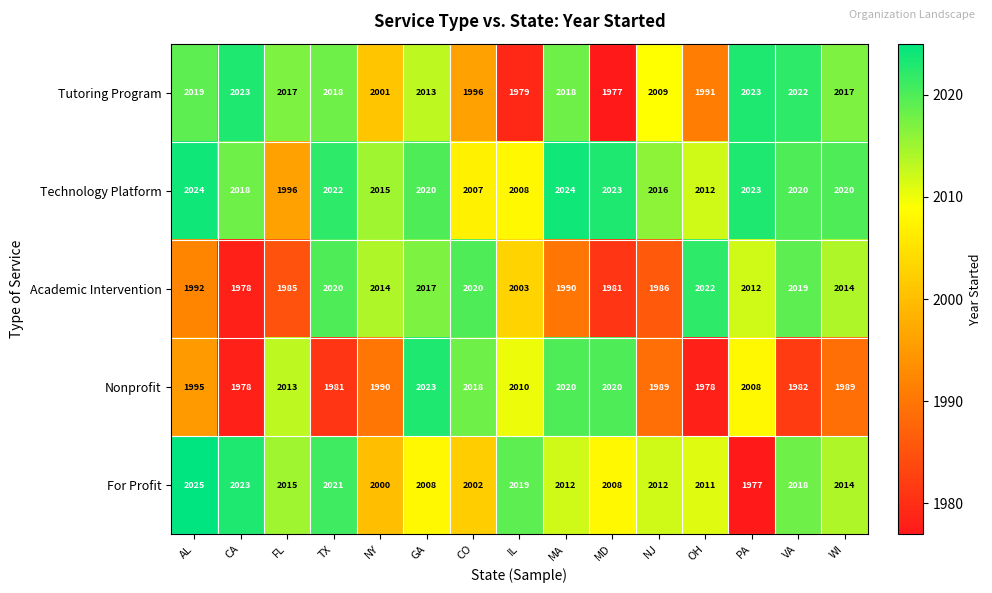

What is the total value across all series at FL?

10026